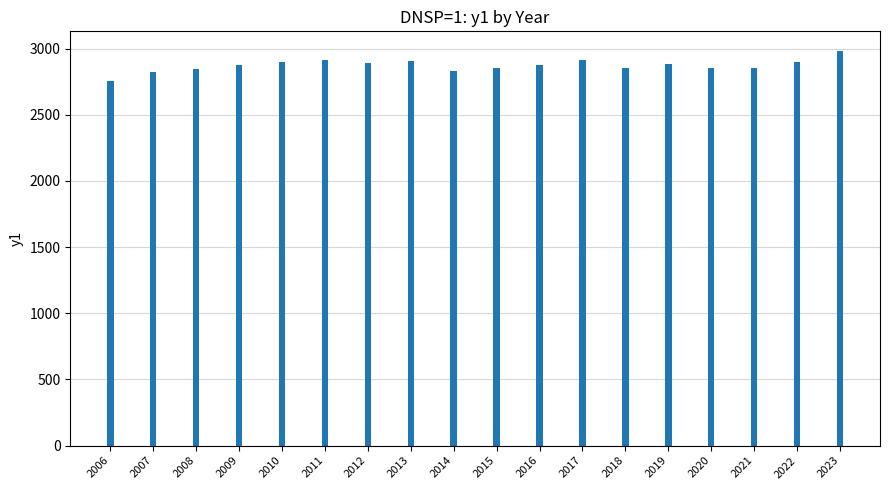

What is the difference between the values at 2017 and 2015?

57.9